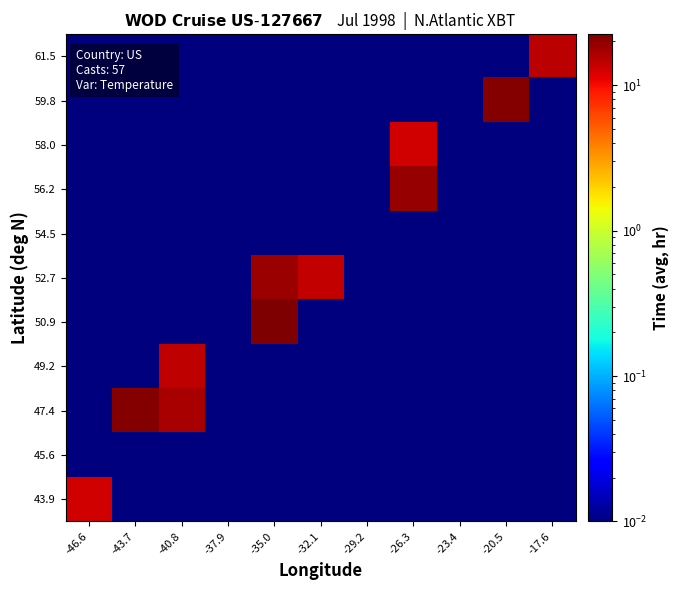

What is the spread (max minus min) of values at -32.1?

13.8